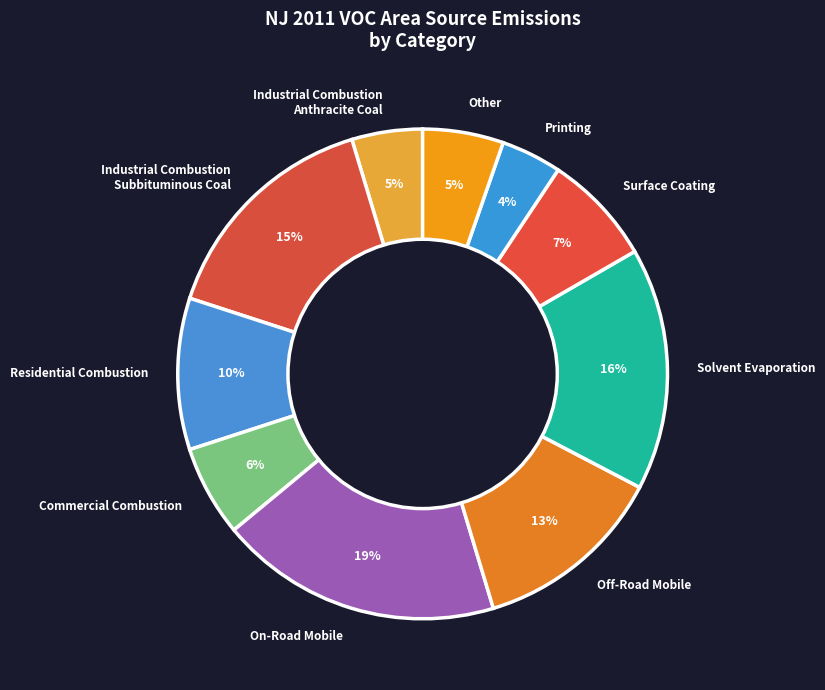

Count the number of slices in the pie.

10